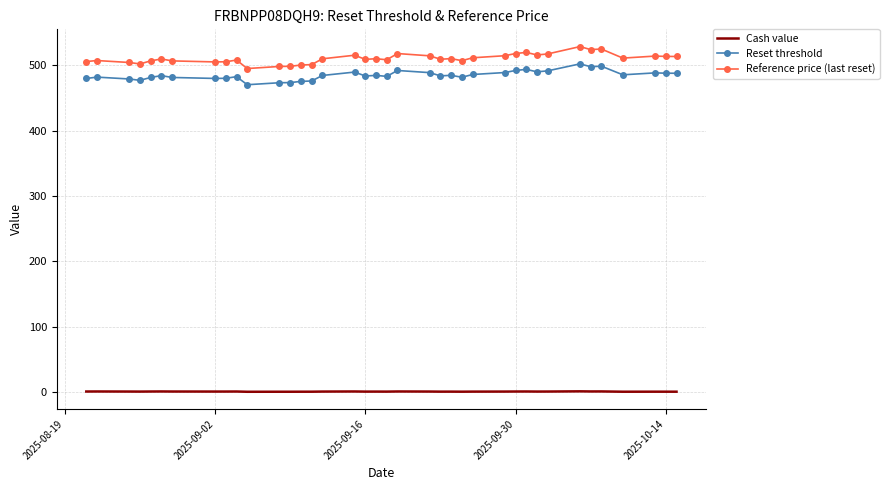

List the series in order of their peak value, lowest first.

Cash value, Reset threshold, Reference price (last reset)